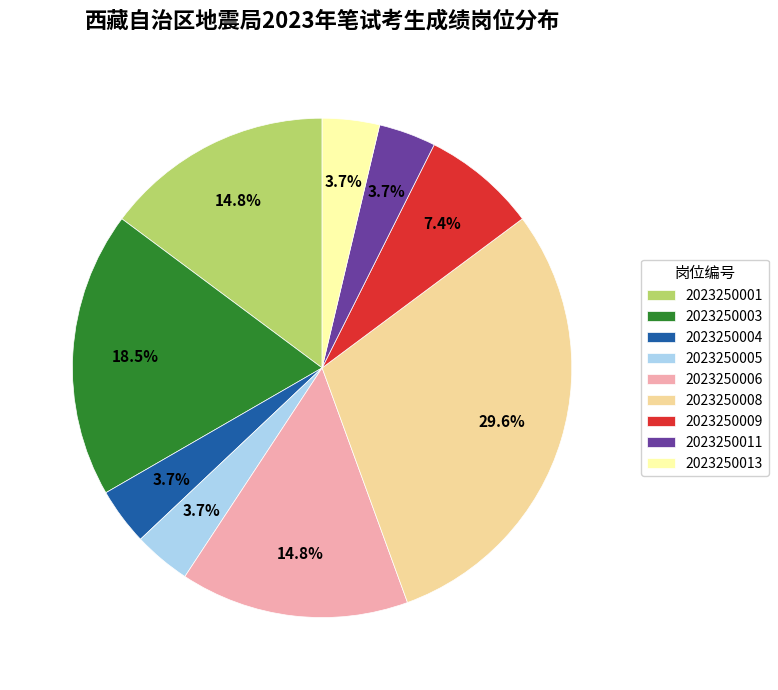

Which has a higher value, 2023250008 or 2023250011?

2023250008